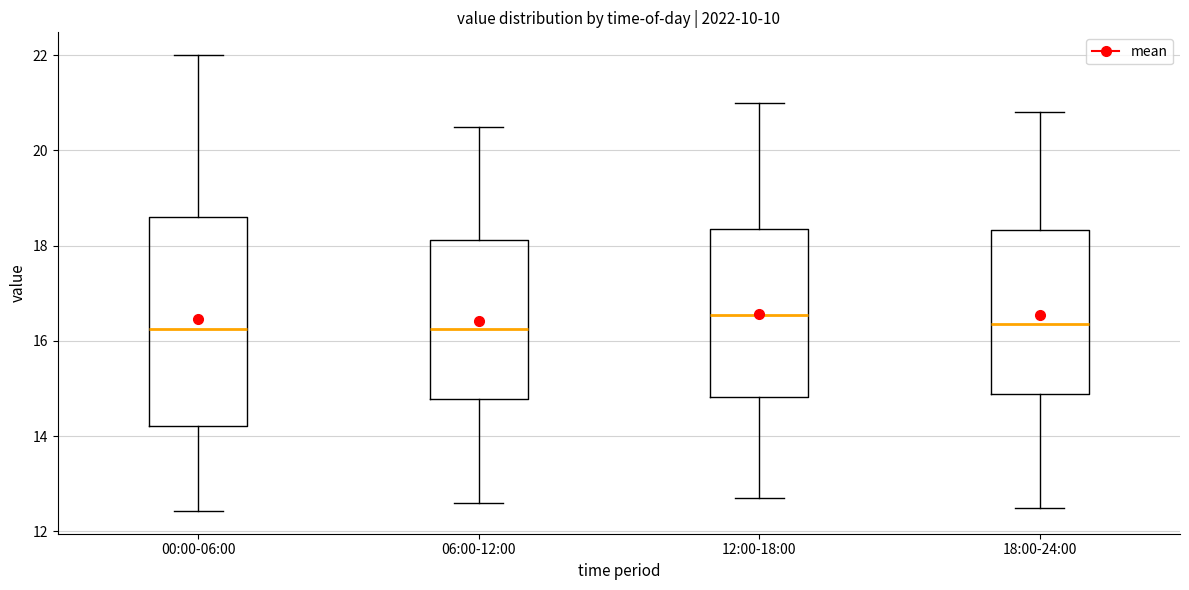

Which box is the tallest, from its lower edge to its upper edge?

00:00-06:00